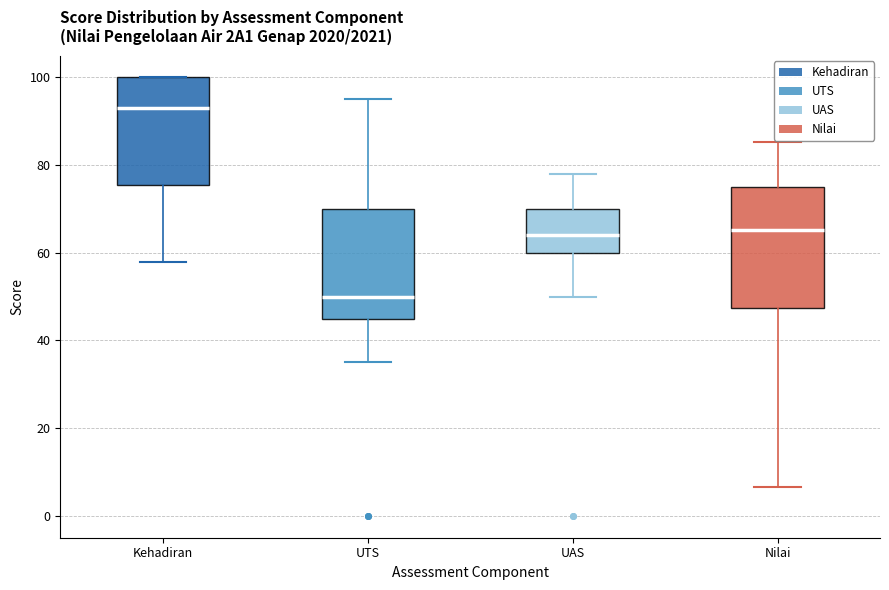

Comparing the boxes themselves (not the whiskers), which one is the tallest?

Nilai